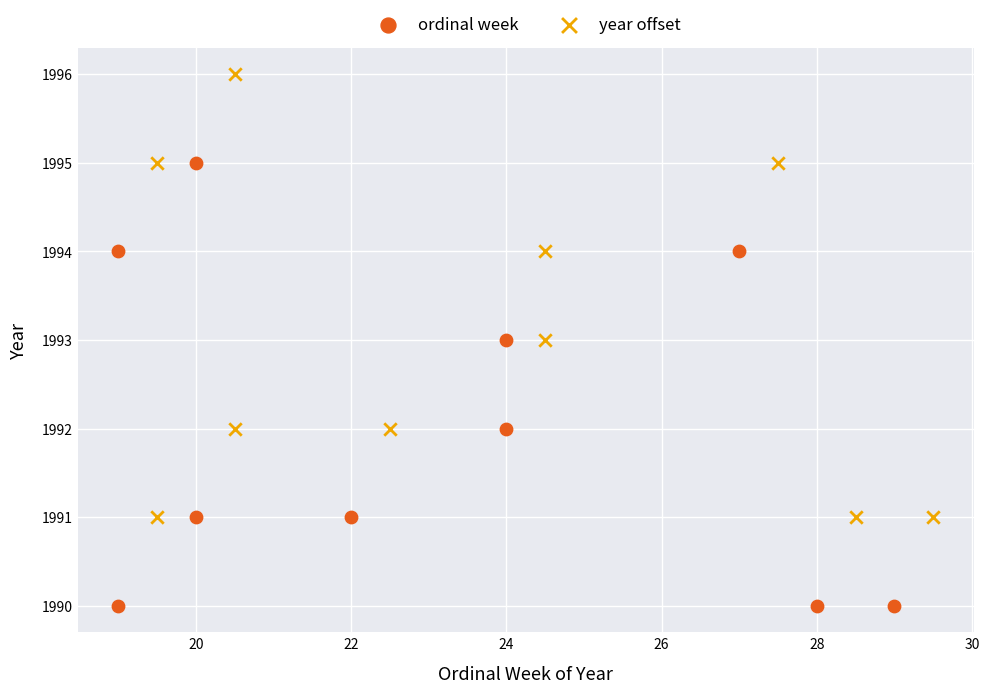

Which series reaches the maximum Y coordinate?

year offset